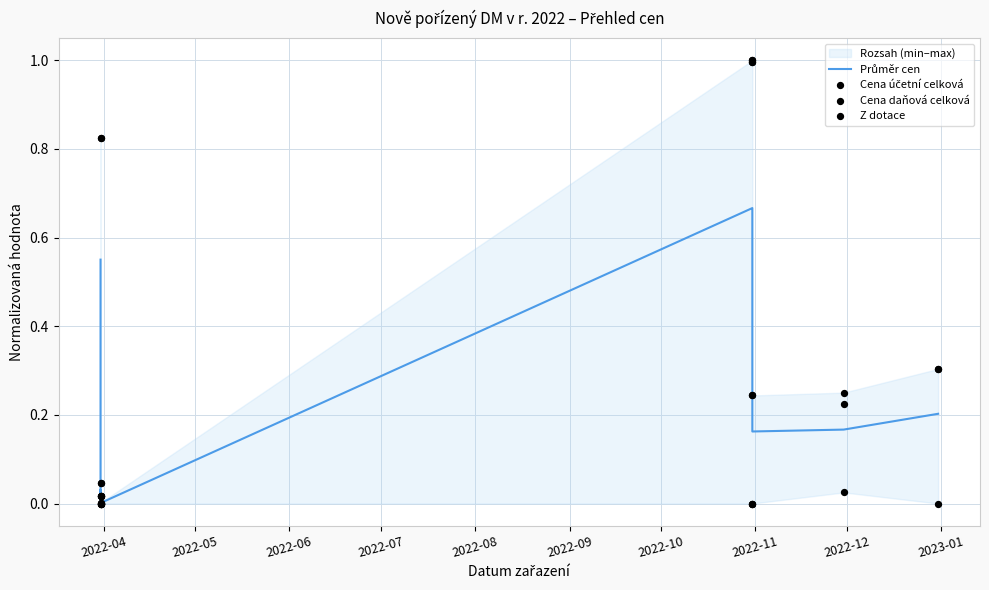

Which series contains the lowest Y value?

Cena daňová celková